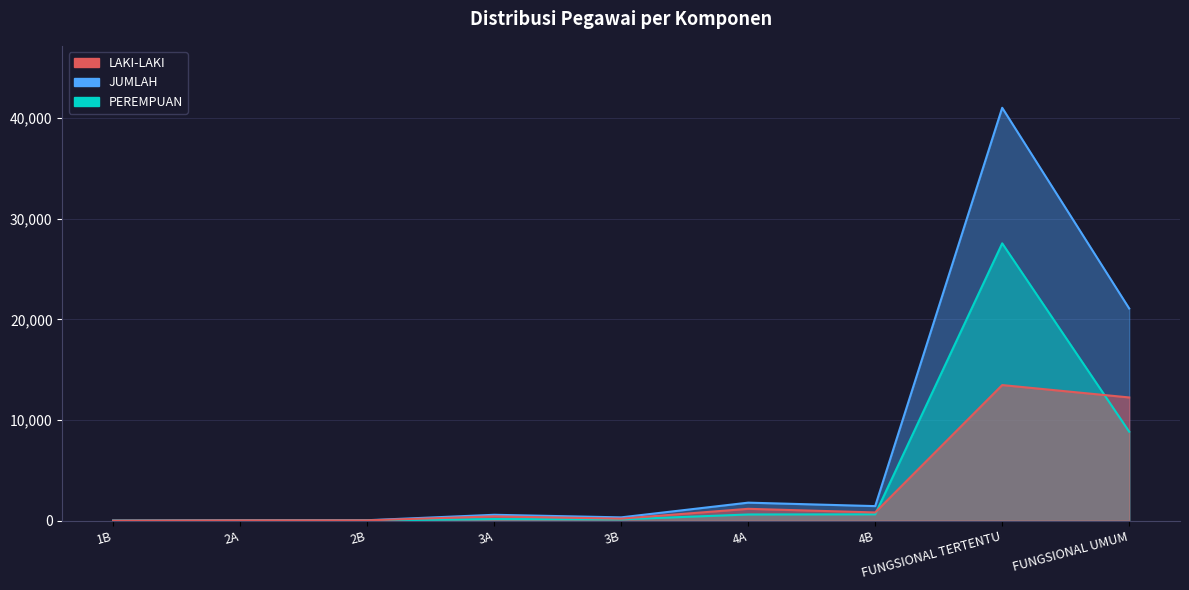

Reading right to left, extract all data points from this chart.

LAKI-LAKI: 12243	13473	815	1175	196	425	30	28	2
PEREMPUAN: 8840	27558	630	613	130	157	12	9	0
JUMLAH: 21083	41031	1445	1788	326	582	42	37	2